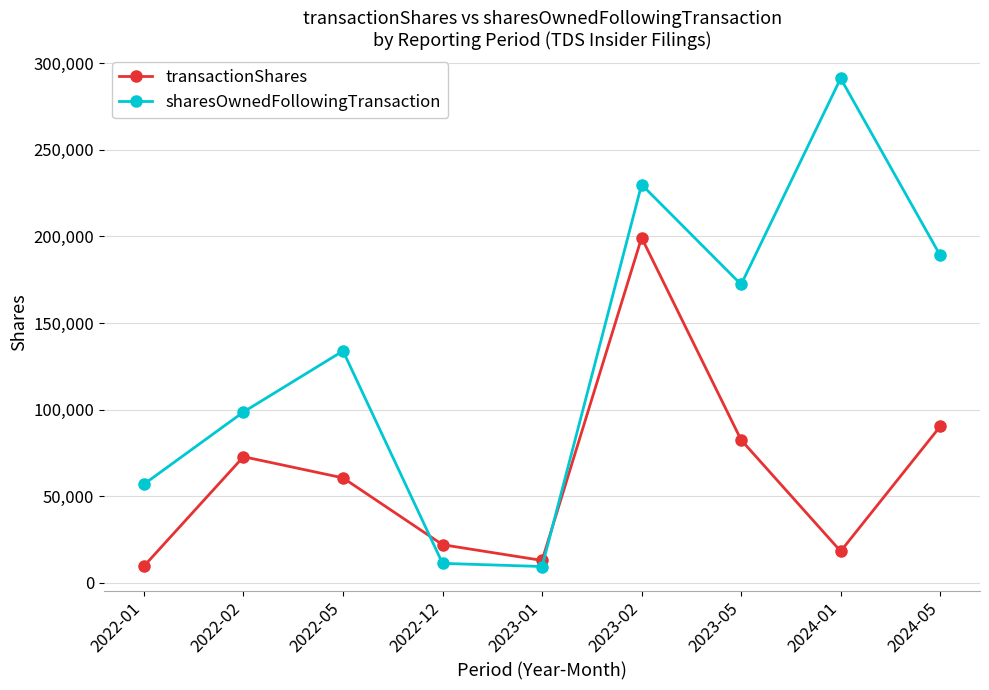

Where do sharesOwnedFollowingTransaction and transactionShares first cross each other?

2022-05 and 2022-12